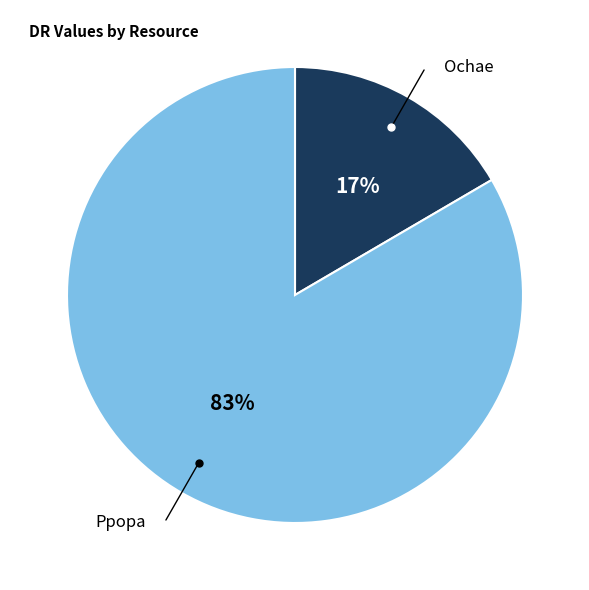

Is there any slice that represents more than half of the pie?

Yes